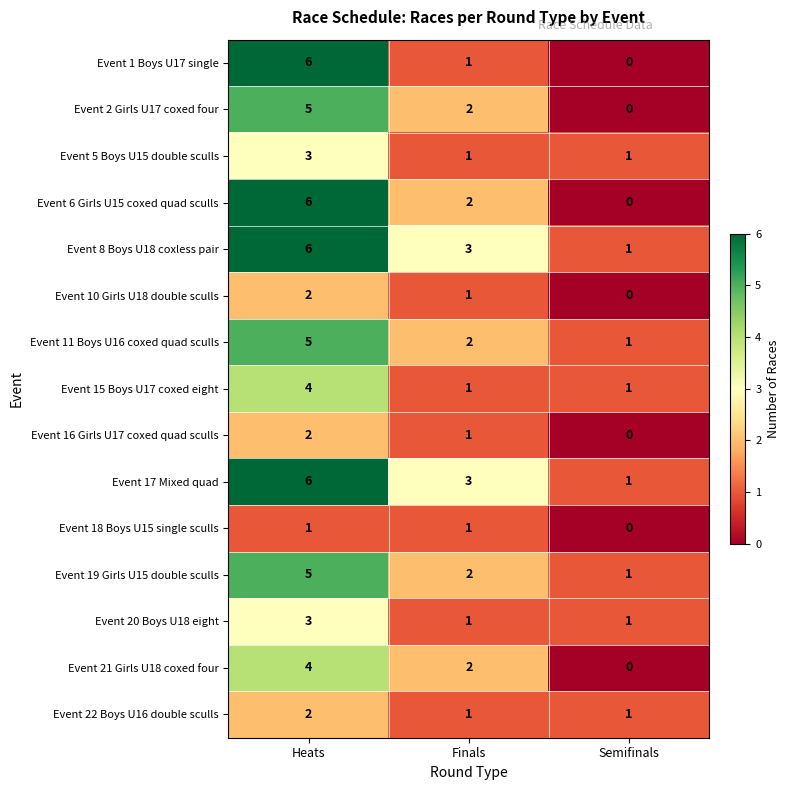

The Event 1 Boys U17 single series shows 3 at Heats. True or false?

False